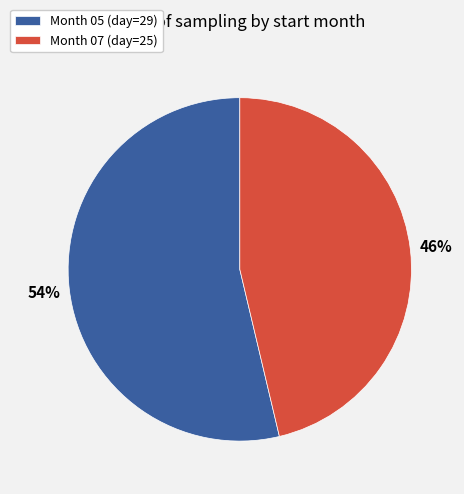

To the nearest percent, what is the combined percentage of Month 07 (day=25) and Month 05 (day=29)?

100%